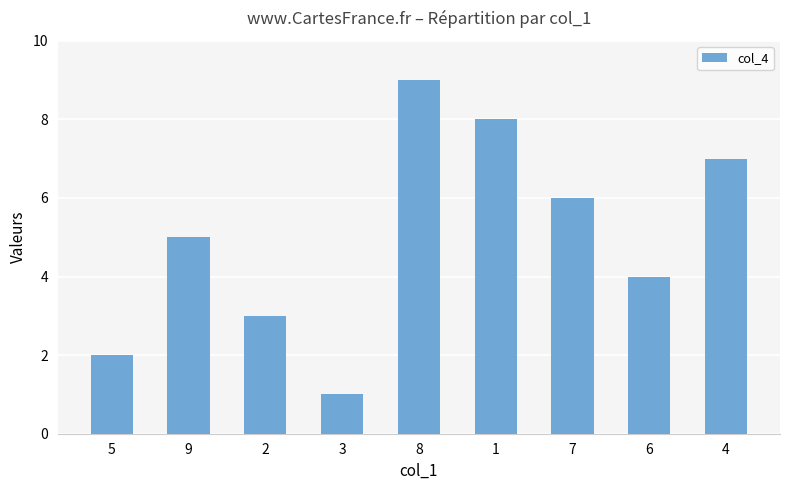

Reading left to right, extract all data points from this chart.

5=2	9=5	2=3	3=1	8=9	1=8	7=6	6=4	4=7